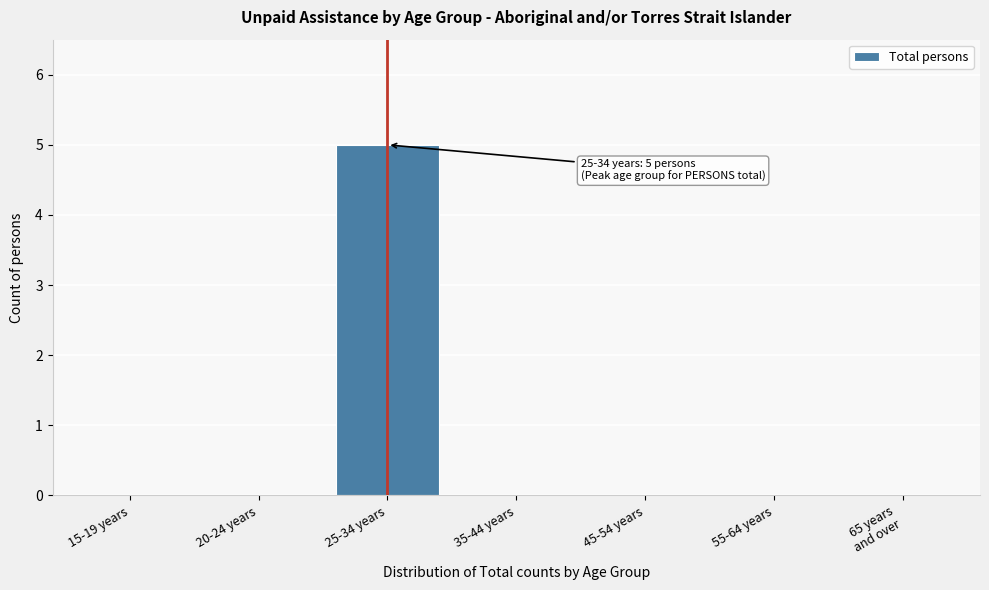

The value at 55-64 years is 0. True or false?

True